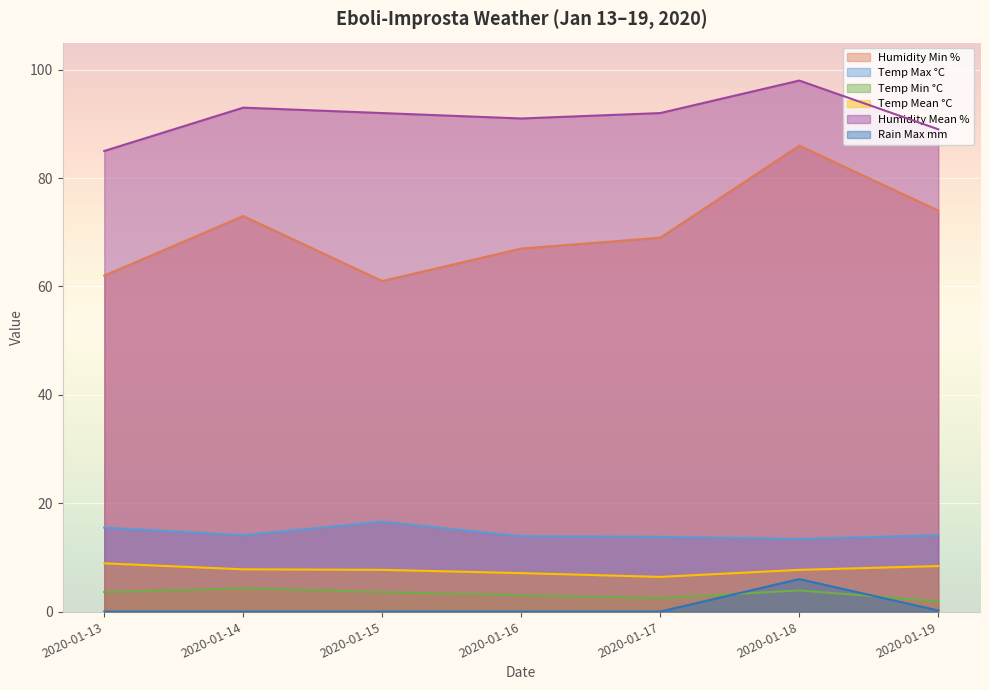

What is the total value across all series at 2020-01-19?

187.6